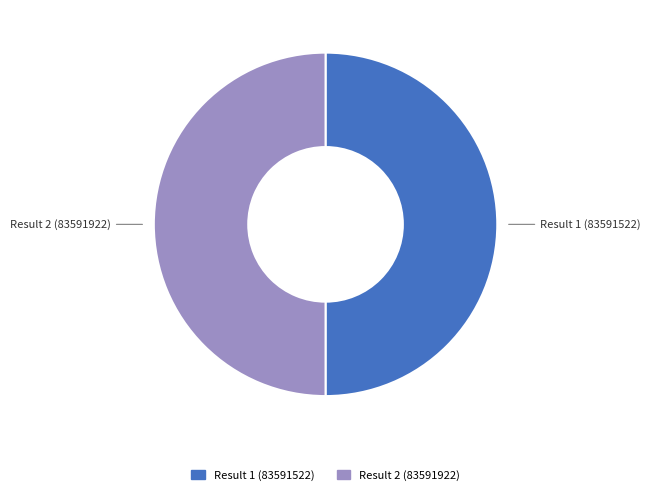

How many segments does this pie chart have?

2